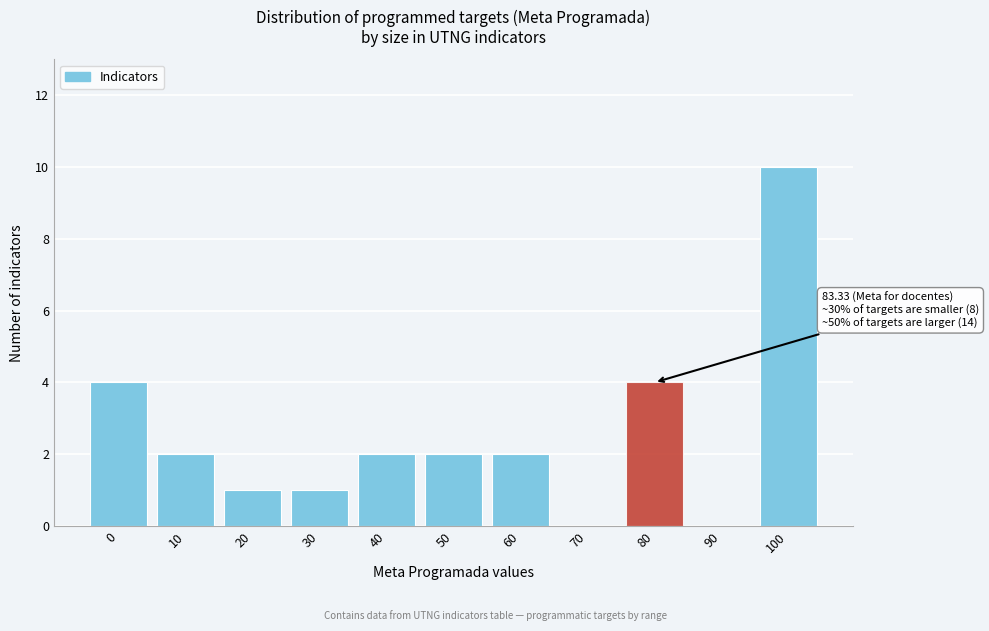

Reading left to right, extract all data points from this chart.

0=4	10=2	20=1	30=1	40=2	50=2	60=2	70=0	80=4	90=0	100=10